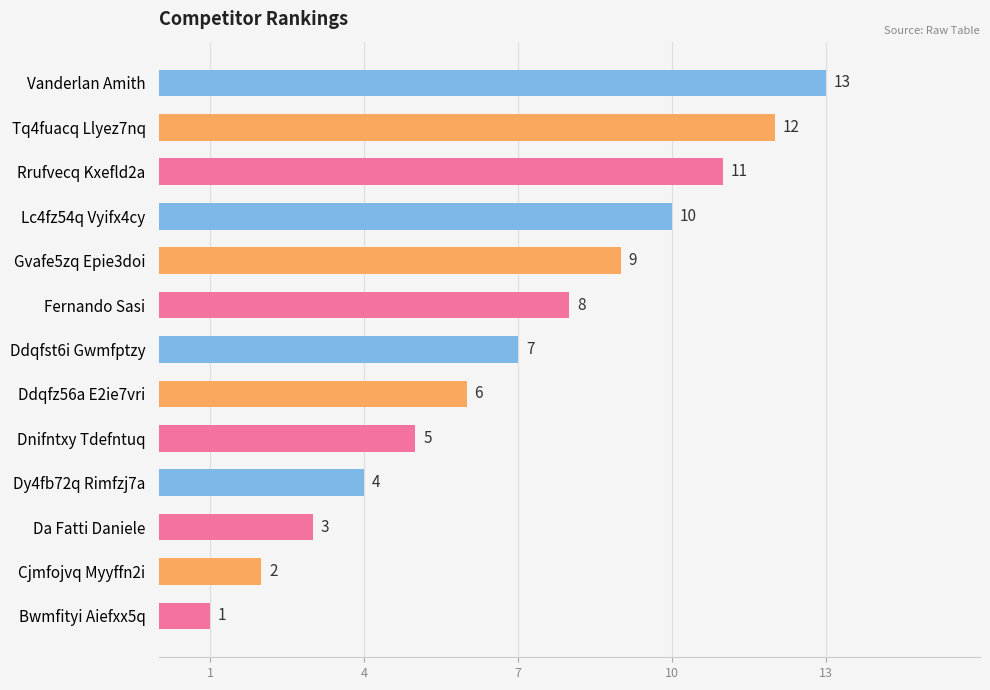

What is the sum of the values at Cjmfojvq Myyffn2i and Tq4fuacq Llyez7nq?

14